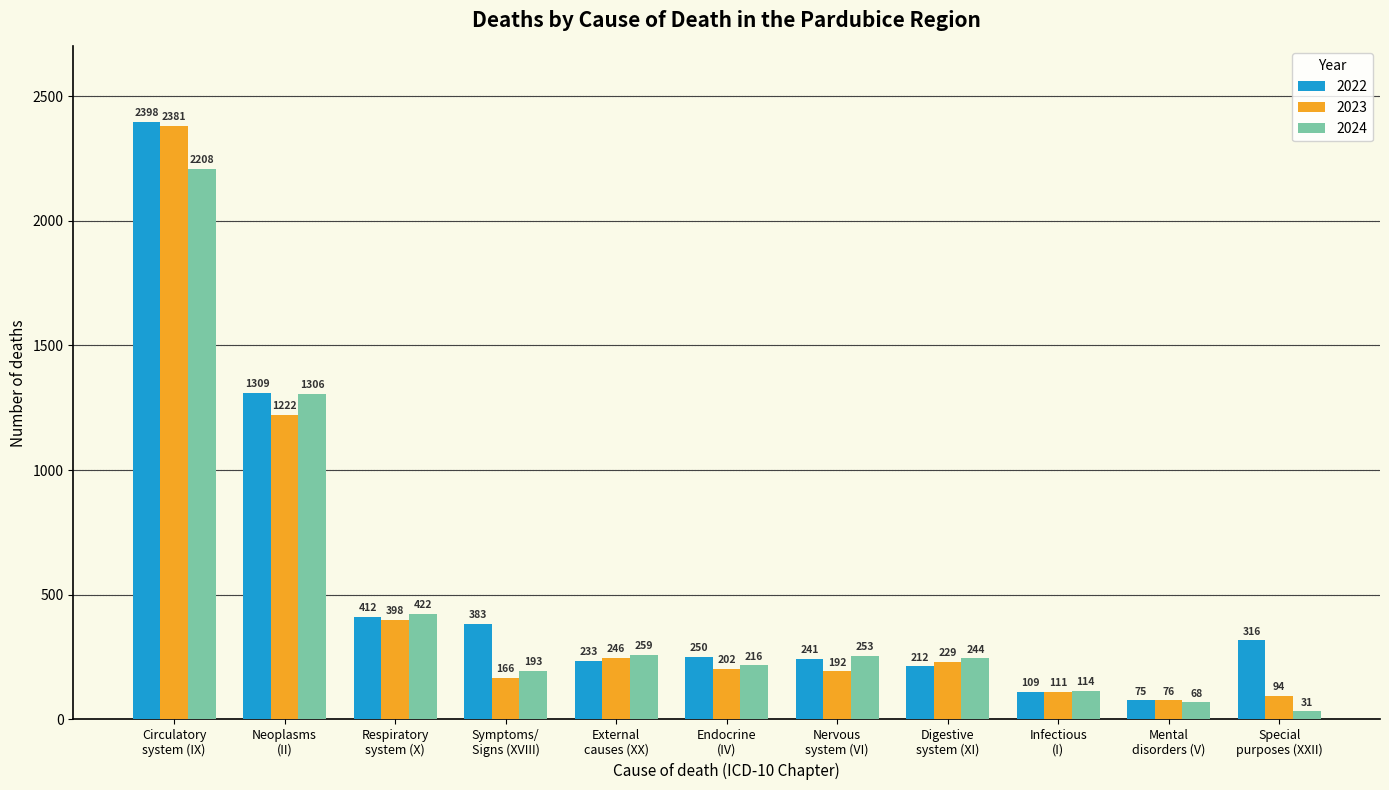

What are all the series names shown in the legend?

2022, 2023, 2024